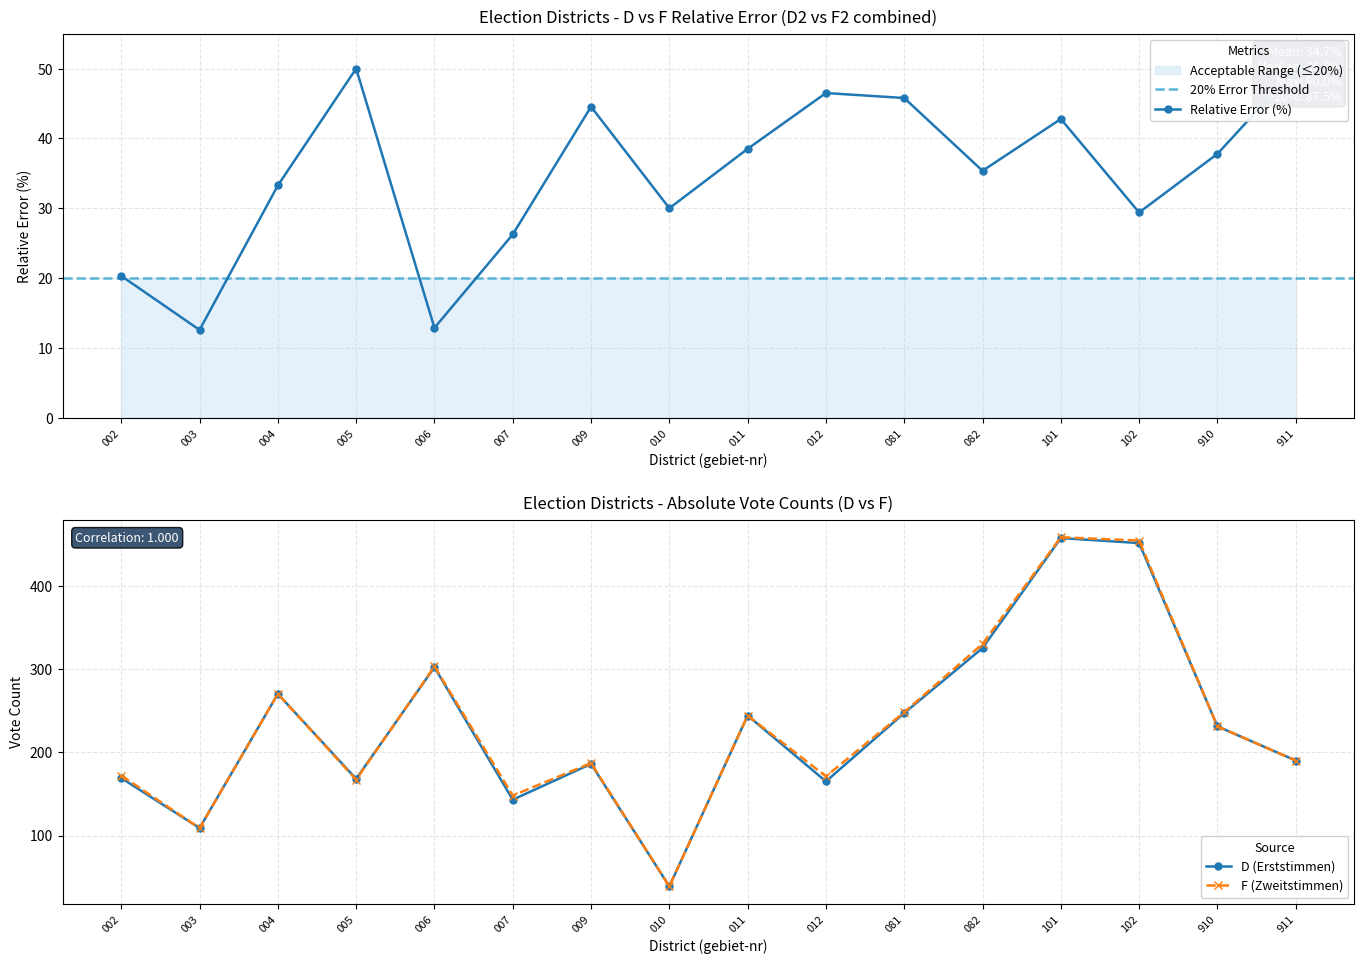

Where is the first local maximum for D (Erststimmen)?

004